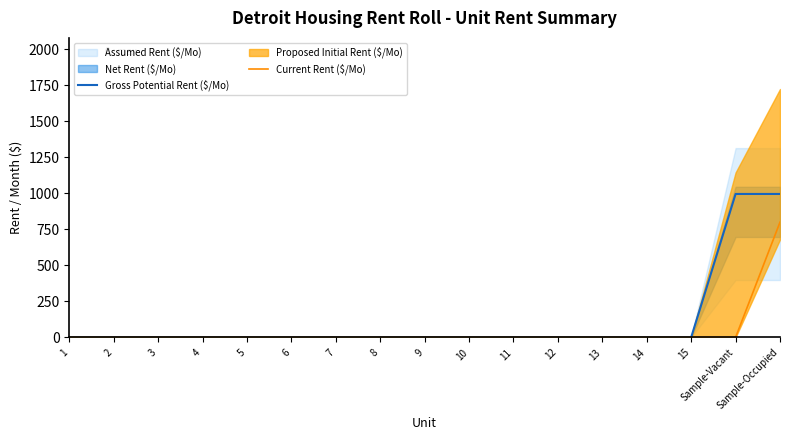

True or false: Current Rent ($/Mo) and Gross Potential Rent ($/Mo) cross at least once.

False